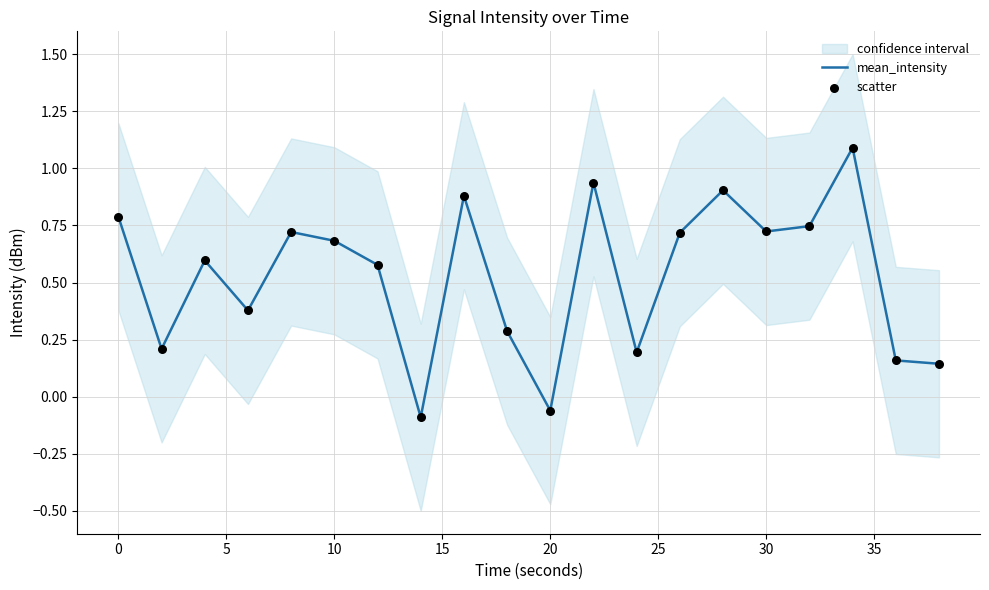

Which series has the largest total across all categories?

mean_intensity